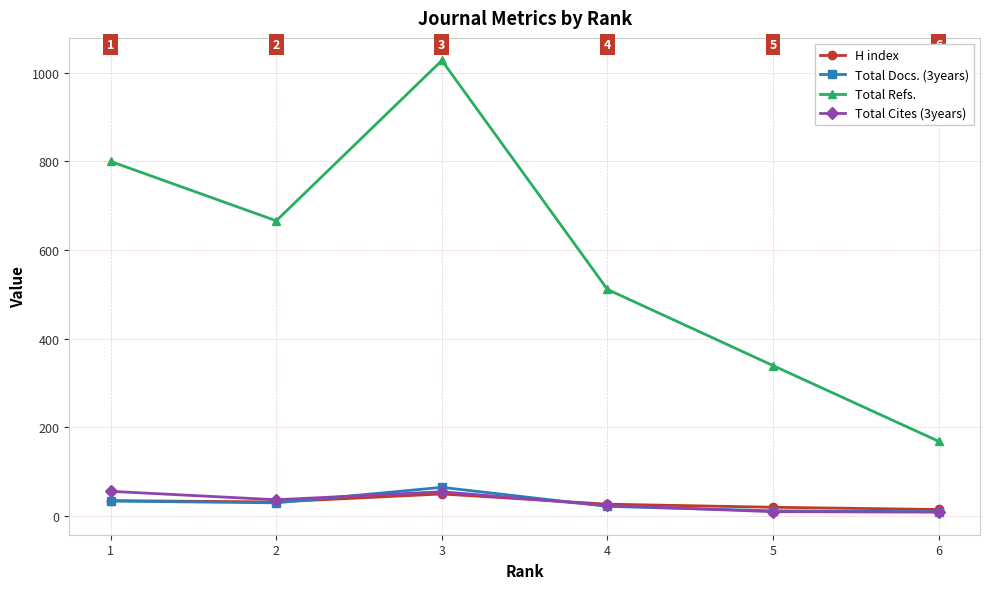

What is the sum of the H index values at 4 and 5?

45